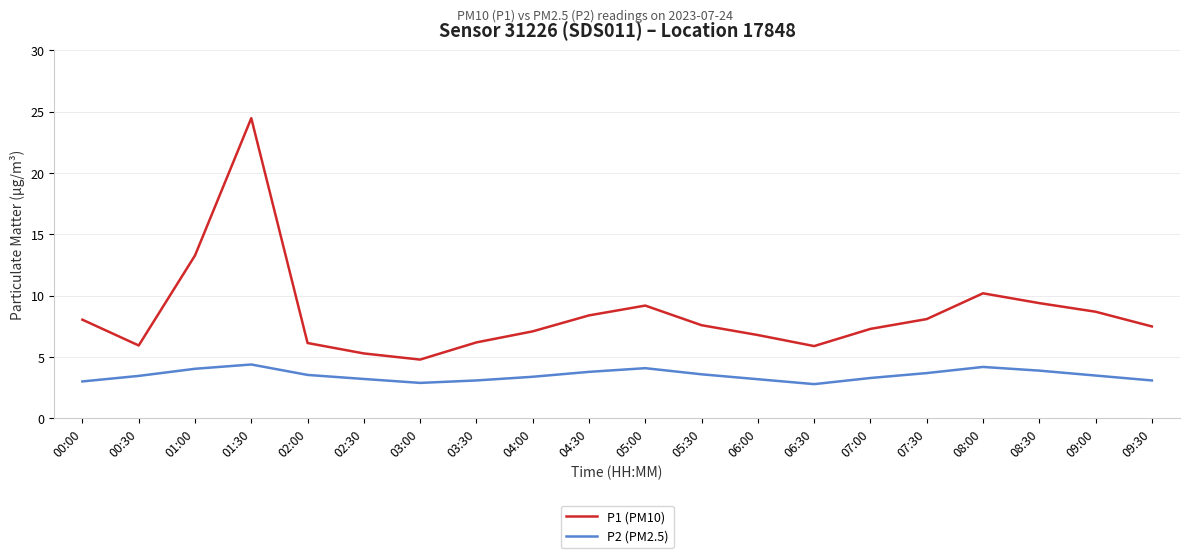

Rank the series at 05:30 from lowest to highest value.

P2 (PM2.5), P1 (PM10)